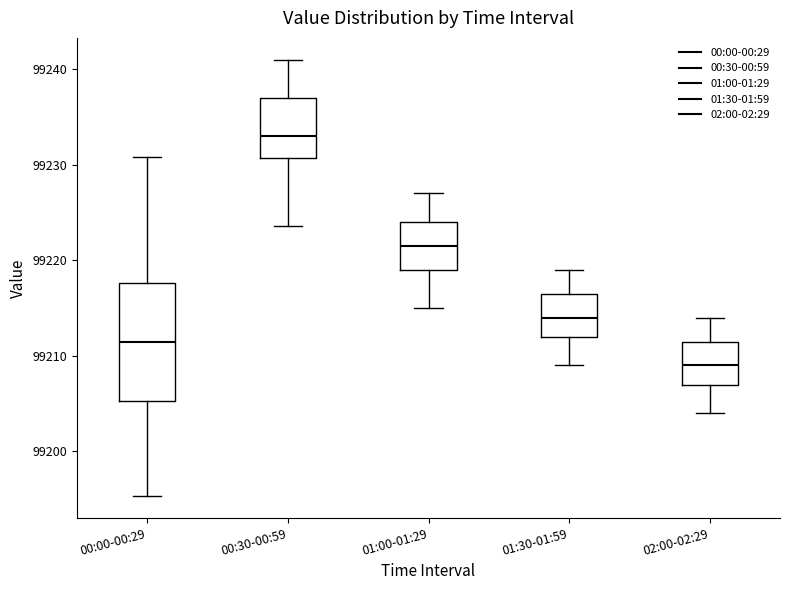

Reading left to right, transcribe this box plot: for each box, give where its median line is, the range the box spans, and where its two whiskers end, as read against the y-axis. The values are not printed on the chart, so give them approximately, as read against the axis.

00:00-00:29: median 99211, box 99205 to 99218, whiskers 99195 to 99231
00:30-00:59: median 99233, box 99231 to 99237, whiskers 99224 to 99241
01:00-01:29: median 99222, box 99219 to 99224, whiskers 99215 to 99227
01:30-01:59: median 99214, box 99212 to 99217, whiskers 99209 to 99219
02:00-02:29: median 99209, box 99207 to 99212, whiskers 99204 to 99214